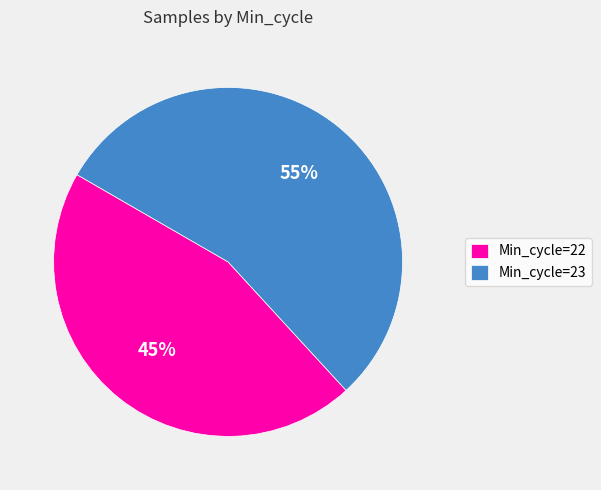

What is the smallest slice in the pie chart?

Min_cycle=22